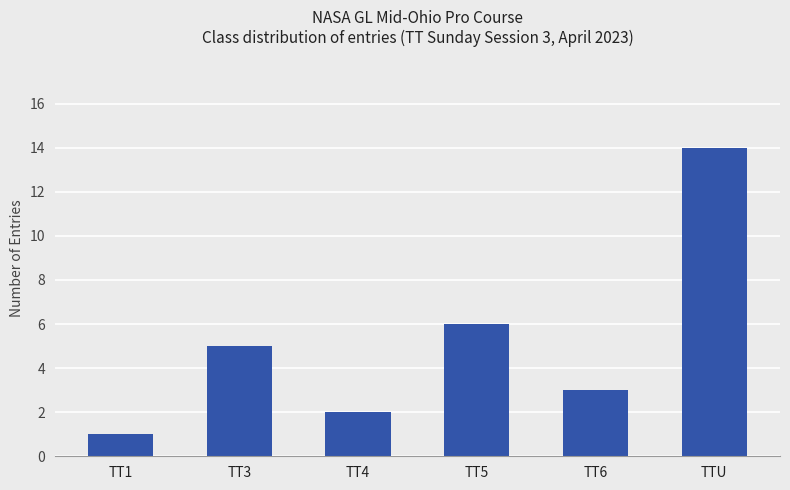

The value at TT5 is 10. True or false?

False